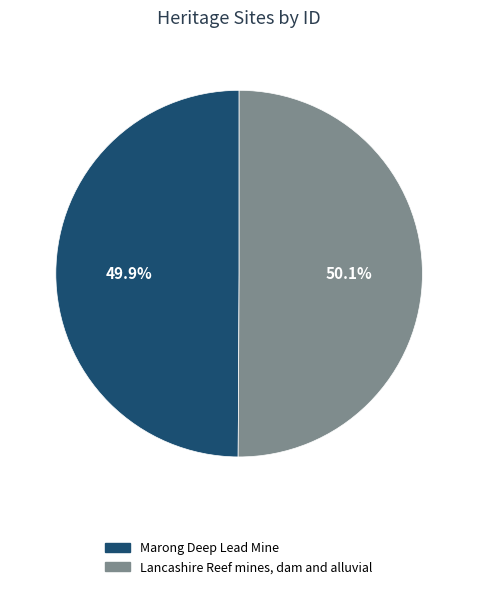

What percentage is the Lancashire Reef mines, dam and alluvial slice, to the nearest percent?

50%